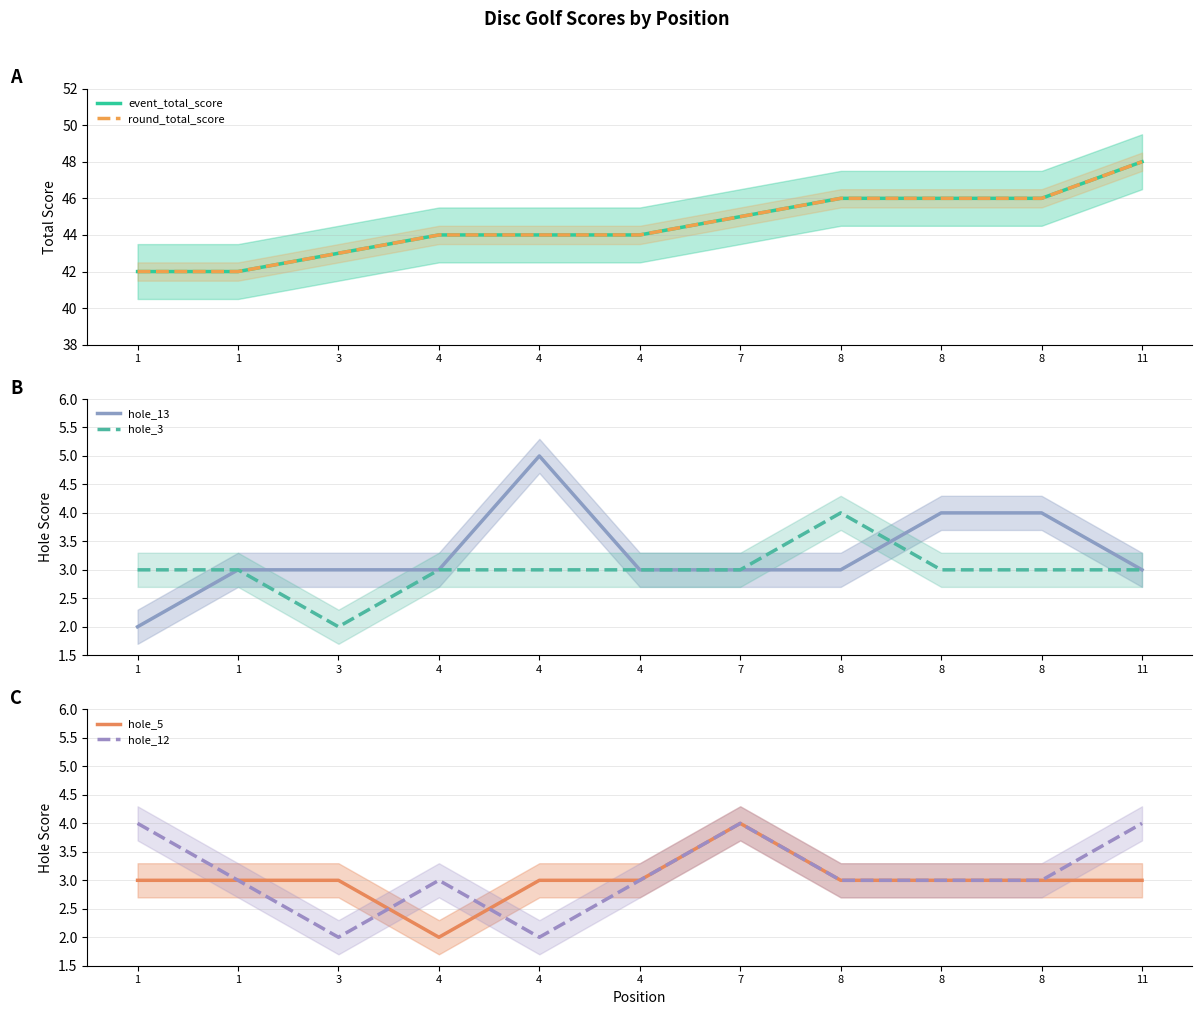

What is the value of the hole_13 point at the 3rd from the left?

3